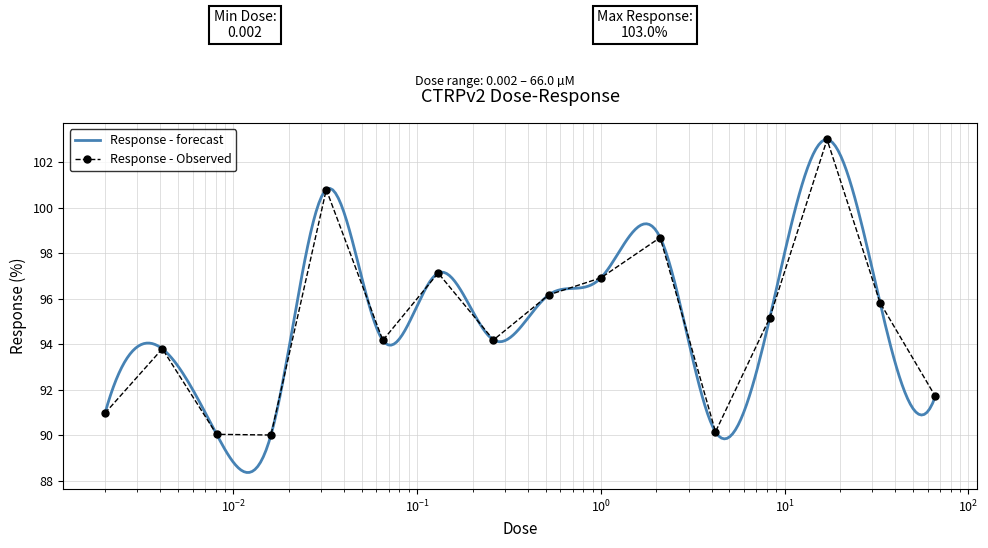

Is it true that the value at 0.52 is 96.2?

True